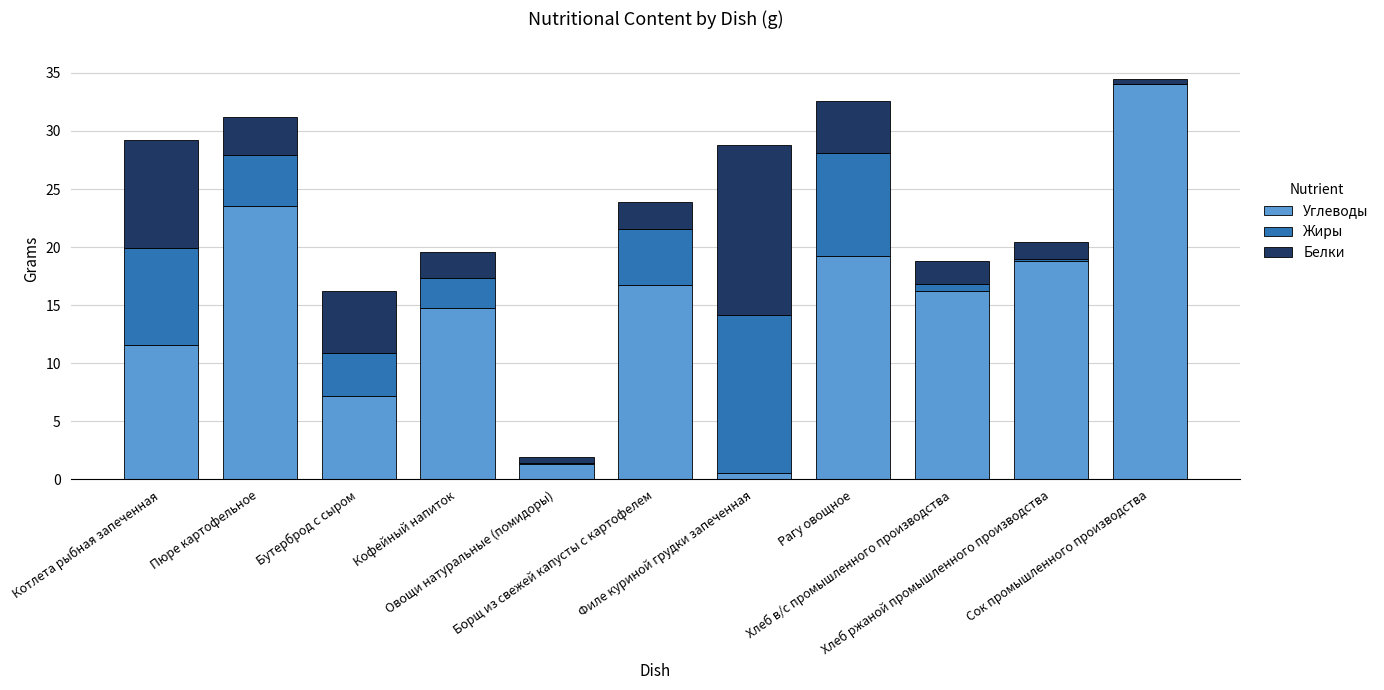

What is the sum of all Углеводы values?

163.9